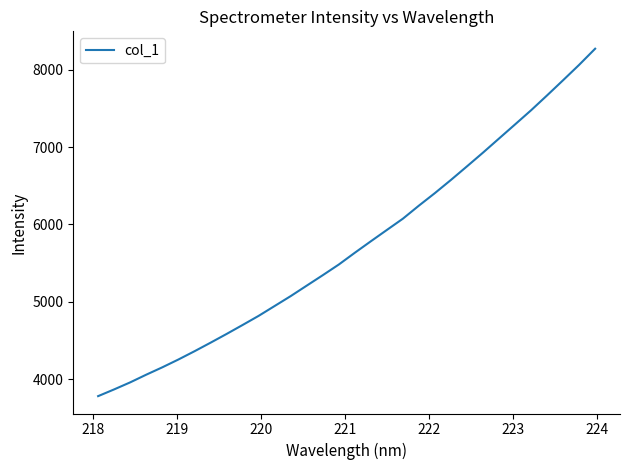

What is the average value?

5722.7